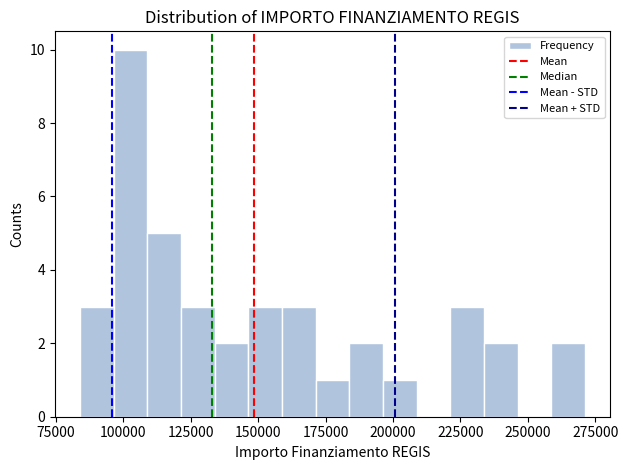

Read against the x-axis, roughly where is the centre of the tallest bar?

105000